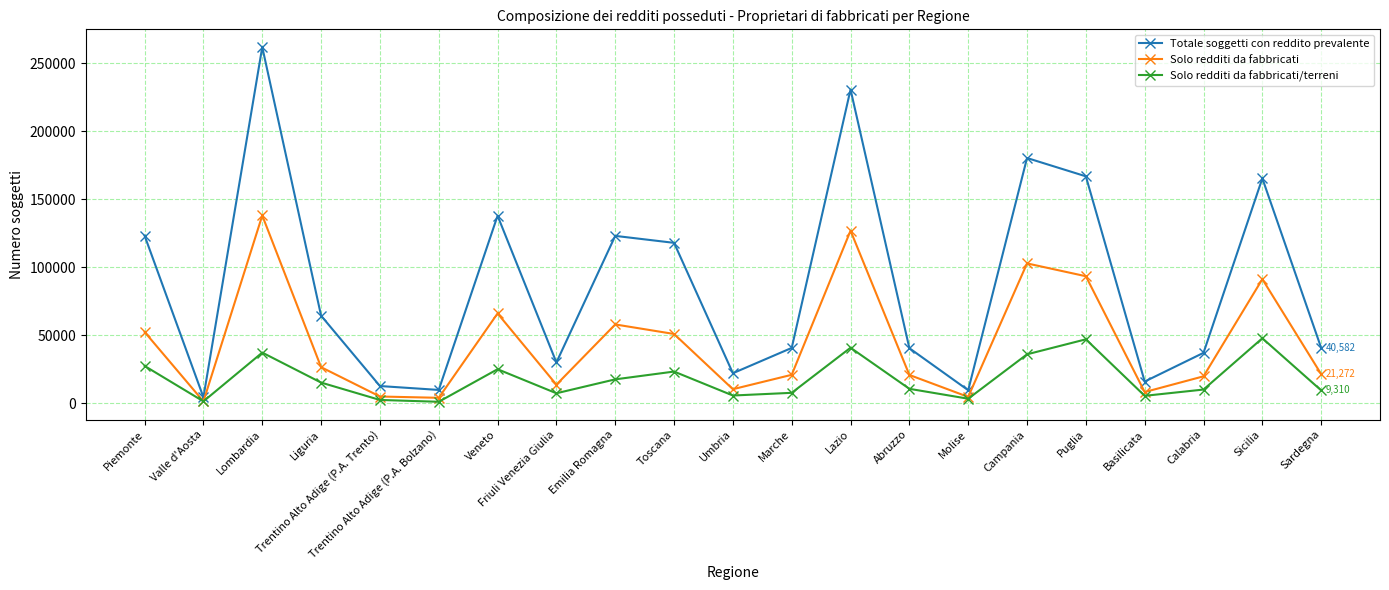

Rank the series at Sardegna from highest to lowest value.

Totale soggetti con reddito prevalente, Solo redditi da fabbricati, Solo redditi da fabbricati/terreni